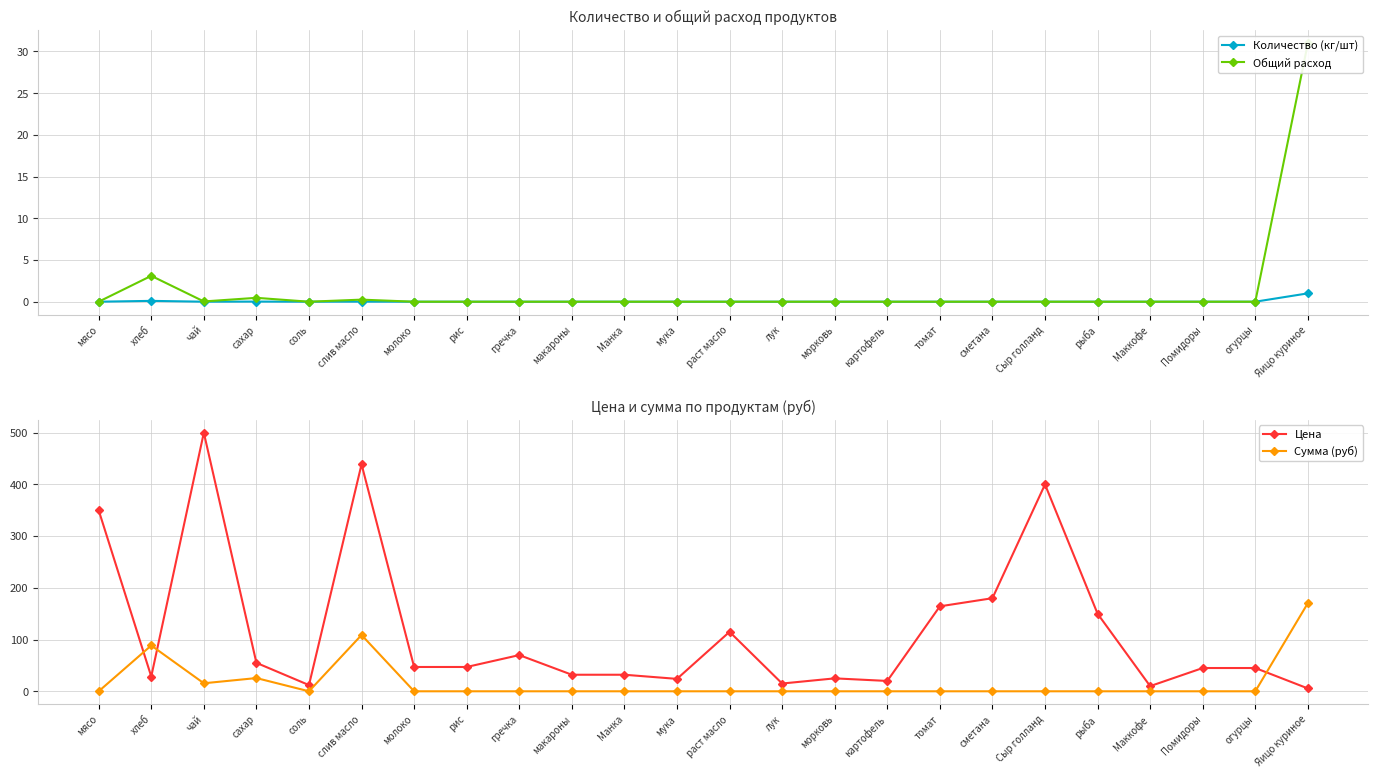

Reading left to right, extract all data points from this chart.

Количество (кг/шт): 0.0	0.1	0.0	0.0	0.0	0.0	0.0	0.0	0.0	0.0	0.0	0.0	0.0	0.0	0.0	0.0	0.0	0.0	0.0	0.0	0.0	0.0	0.0	1.0
Общий расход: 0.0	3.1	0.0	0.5	0.0	0.2	0.0	0.0	0.0	0.0	0.0	0.0	0.0	0.0	0.0	0.0	0.0	0.0	0.0	0.0	0.0	0.0	0.0	31.0
Цена: 350.0	28.6	500.0	55.0	12.0	438.9	47.0	47.0	70.0	32.0	32.0	24.0	115.0	15.0	25.0	20.0	164.3	180.0	400.0	150.0	10.0	45.0	45.0	5.5
Сумма (руб): 0.0	88.6	15.5	25.6	0.0	108.8	0.0	0.0	0.0	0.0	0.0	0.0	0.0	0.0	0.0	0.0	0.0	0.0	0.0	0.0	0.0	0.0	0.0	170.5